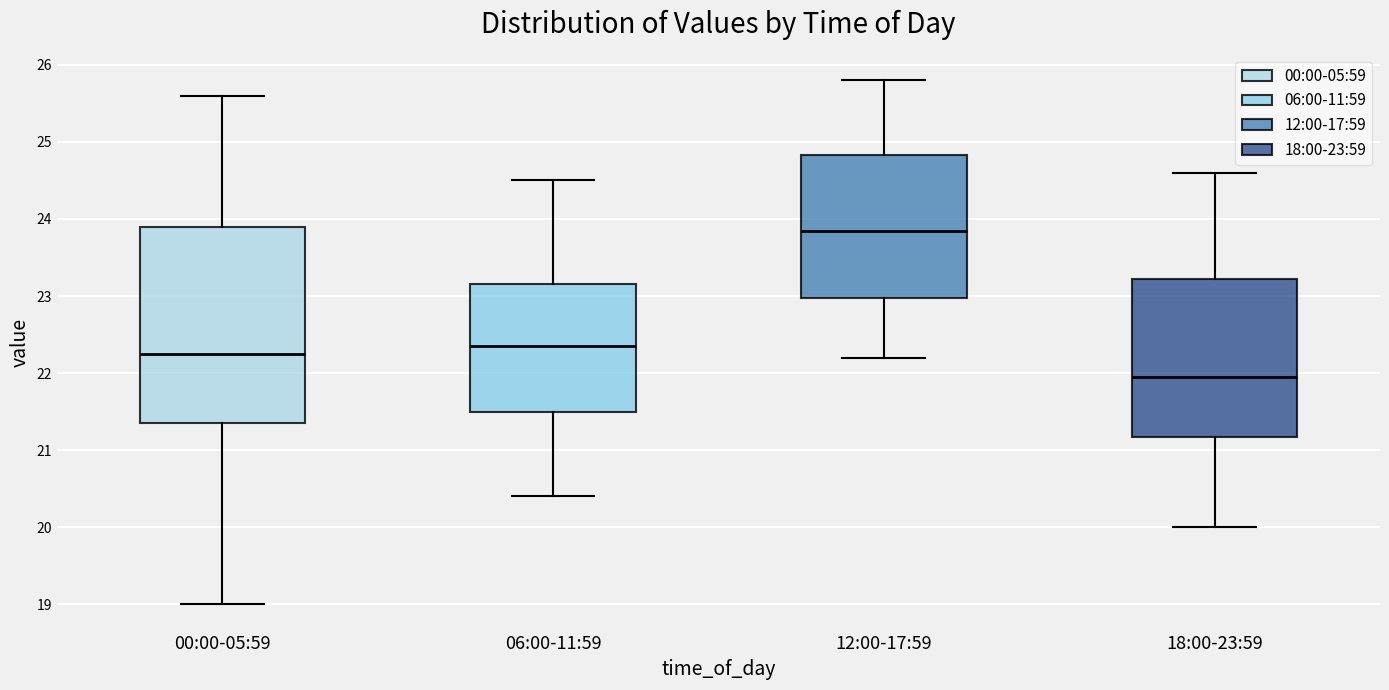

Where does the lower whisker of the box for 00:00-05:59 end on the y-axis? The values are not printed on the chart, so give them approximately, as read against the axis.

19.0